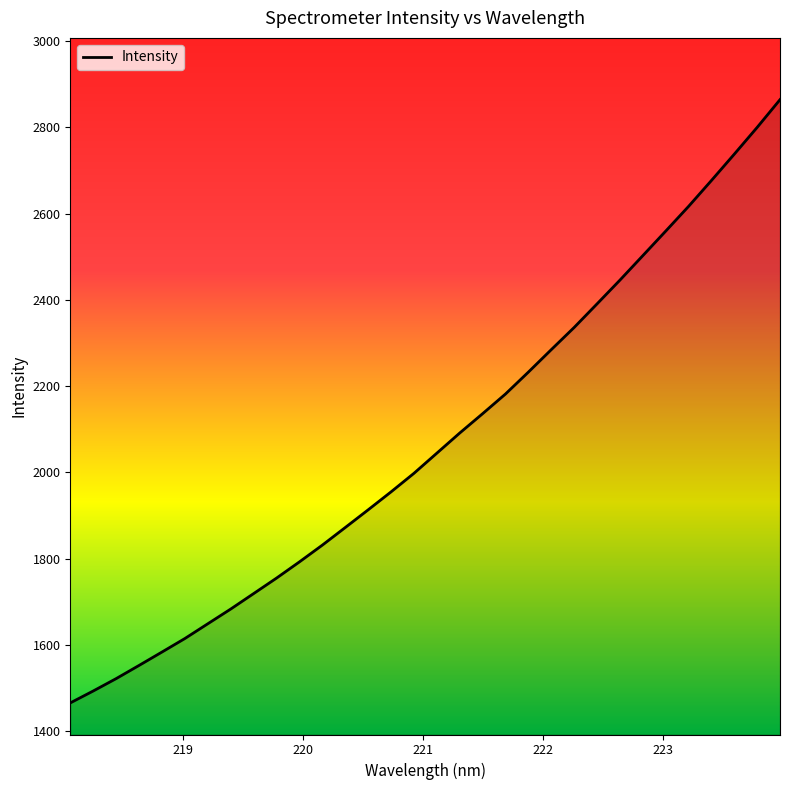

What is the sum of all values?

66292.5